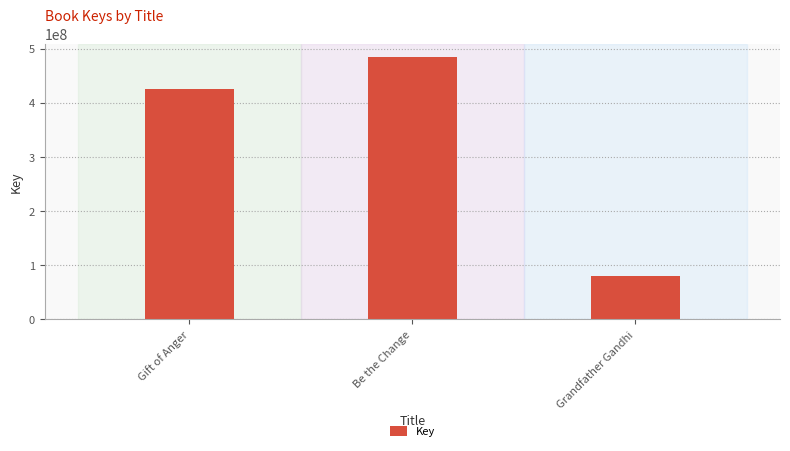

Reading left to right, list all the values displayed in this chart.

Gift of Anger=425935340	Be the Change=484706861	Grandfather Gandhi=79393473